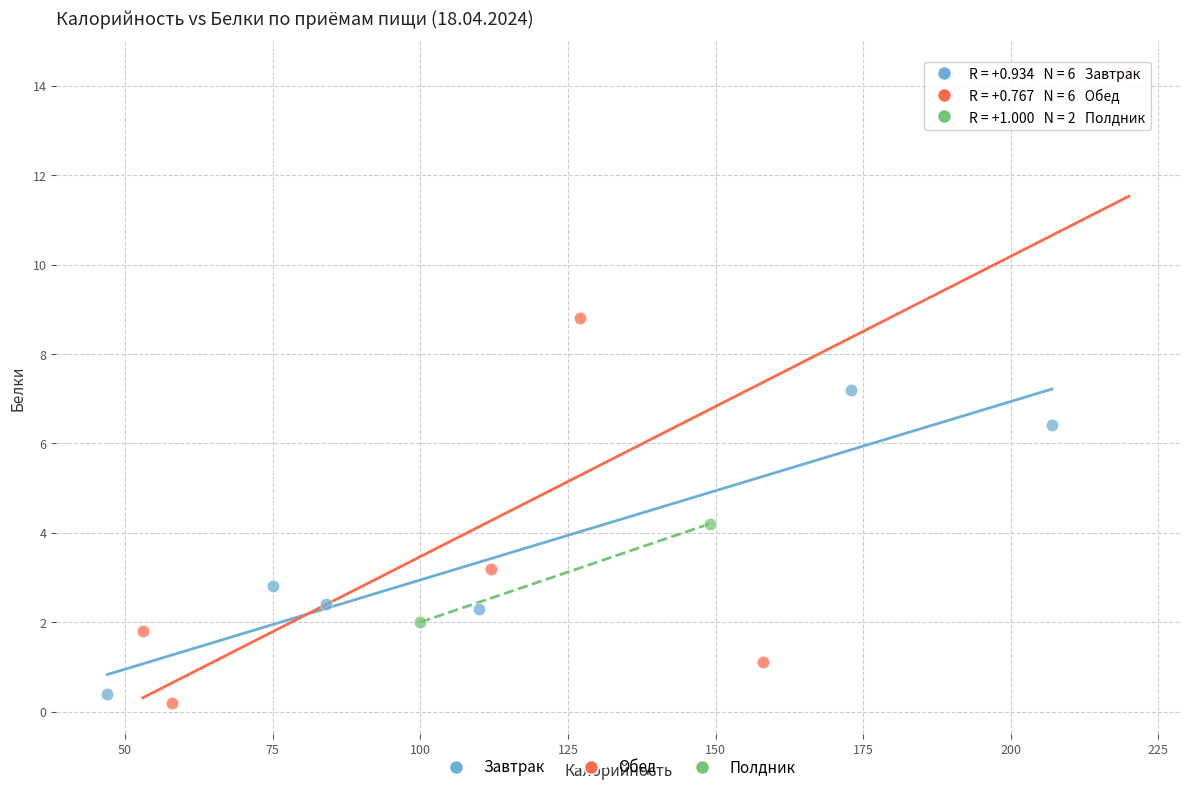

What are all the series names shown in the legend?

Завтрак, Обед, Полдник